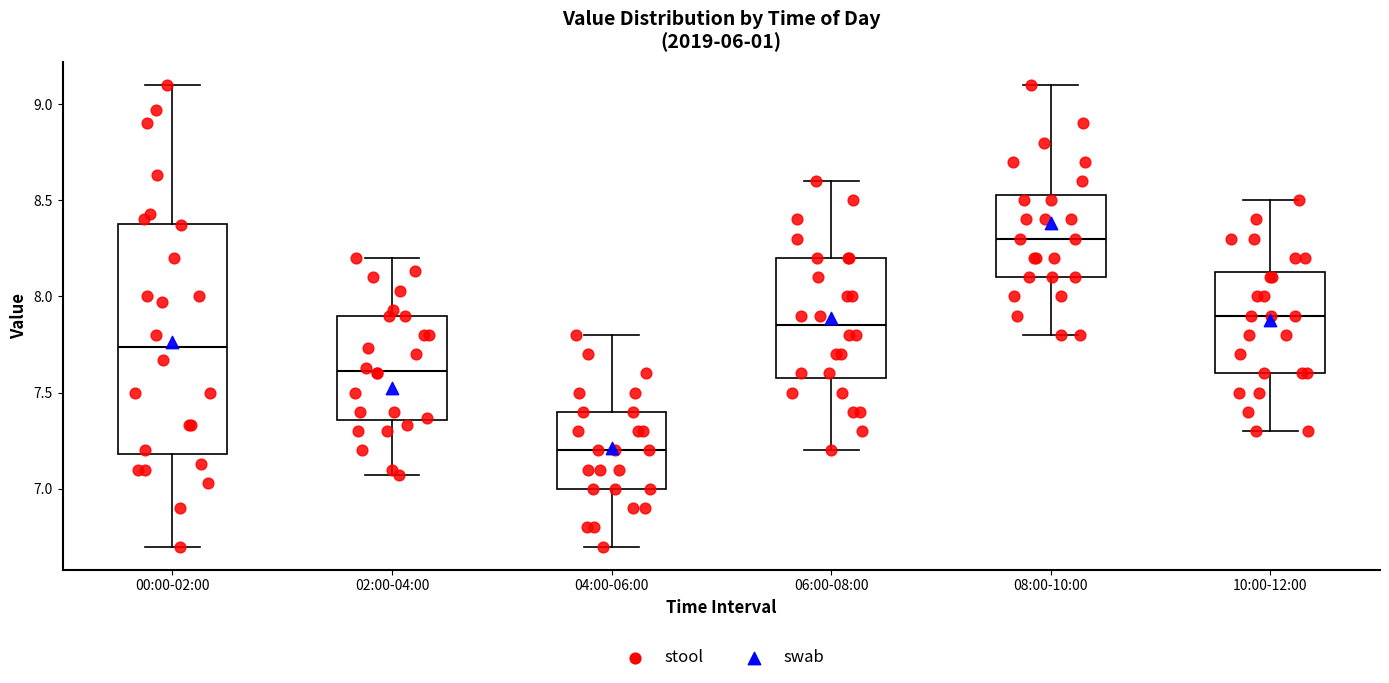

Where does the lower whisker of the box for 08:00-10:00 end on the y-axis? The values are not printed on the chart, so give them approximately, as read against the axis.

7.80